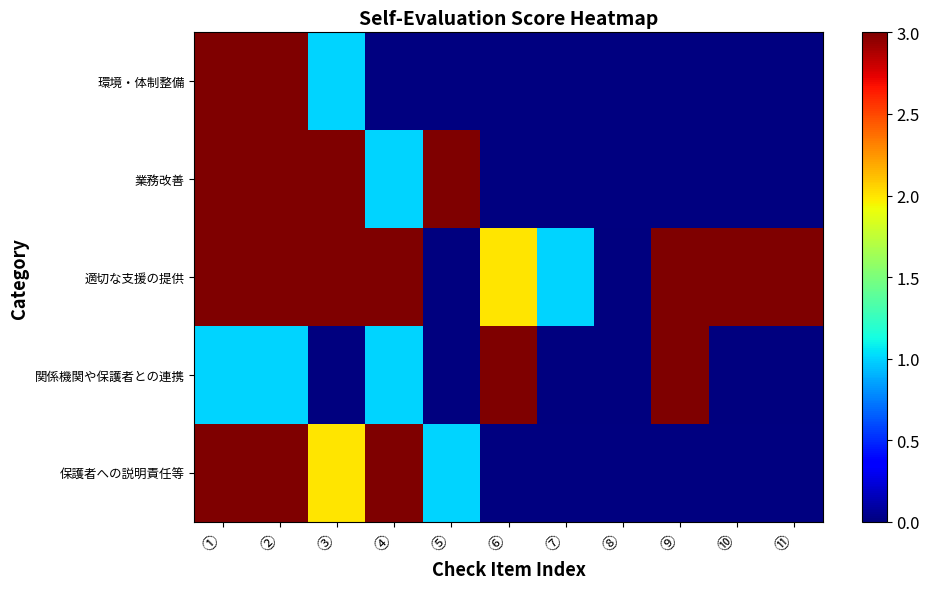

How many distinct data groups are displayed?

5